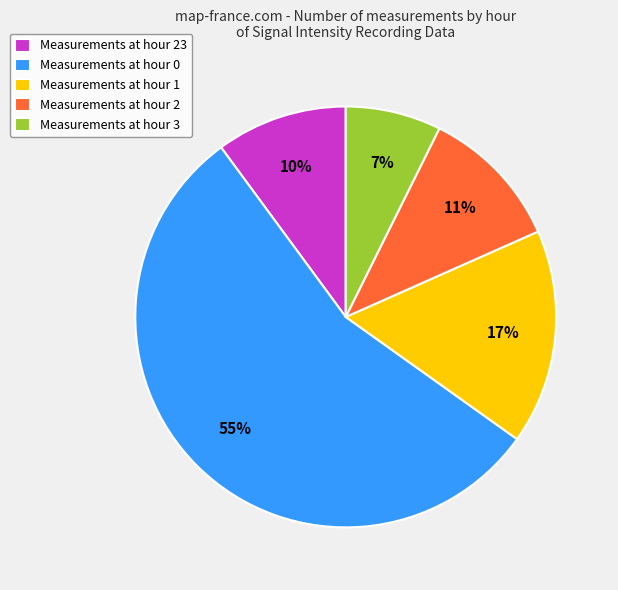

Is it true that Measurements at hour 2 is 11% of the pie?

True